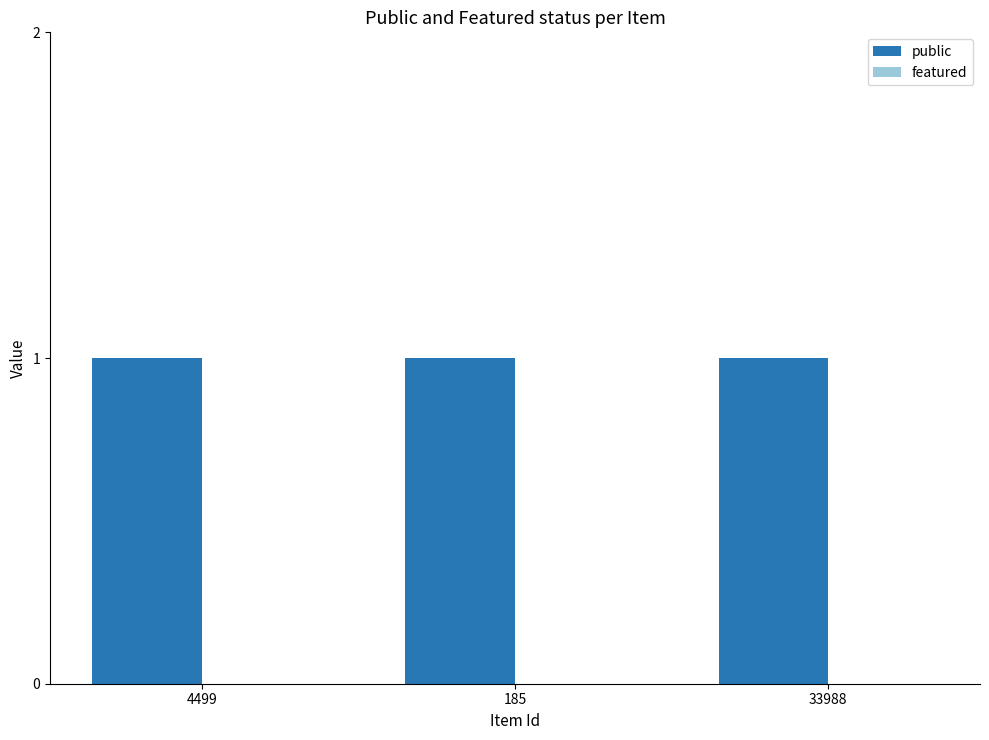

How many bars are there in total?

6